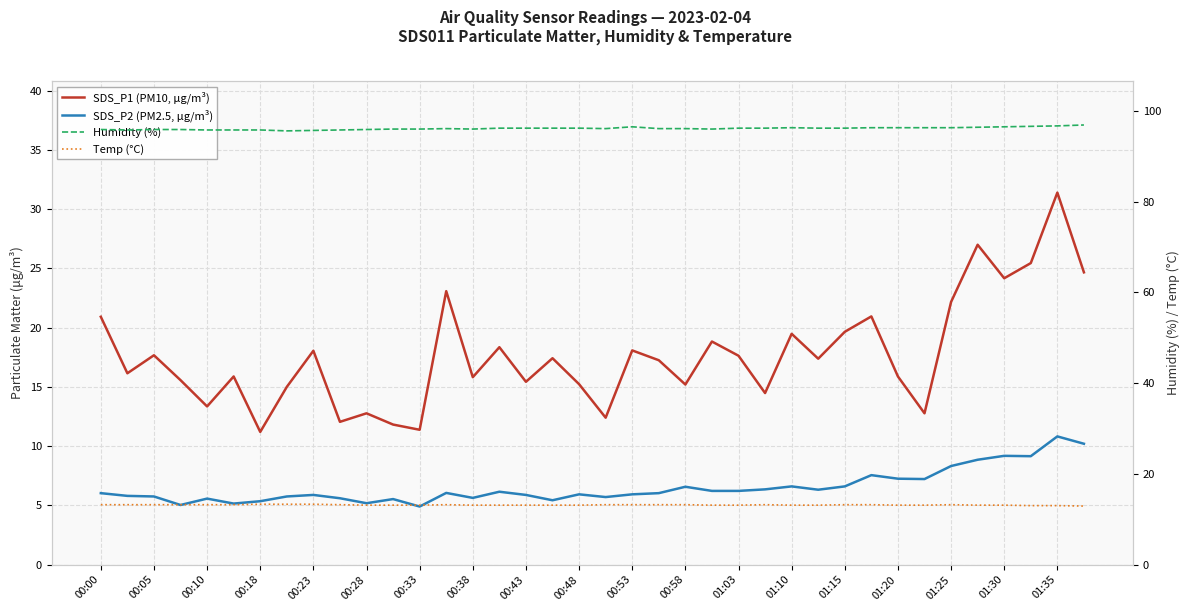

Is the value of SDS_P2 (PM2.5, µg/m³) at 00:58 greater than the value of Humidity (%) at 19?

No